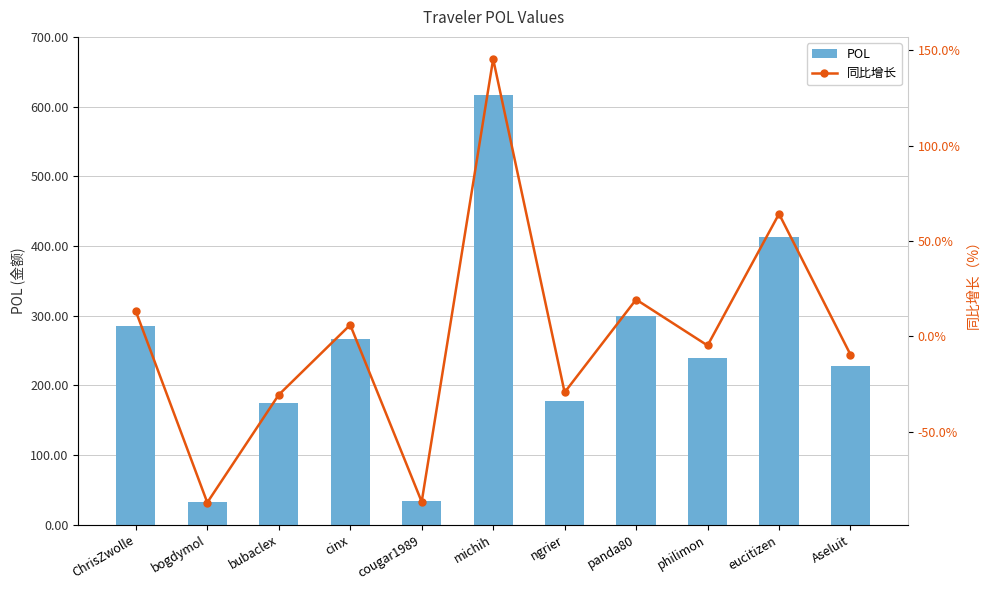

True or false: POL has a value of 47.7 at bogdymol.

False